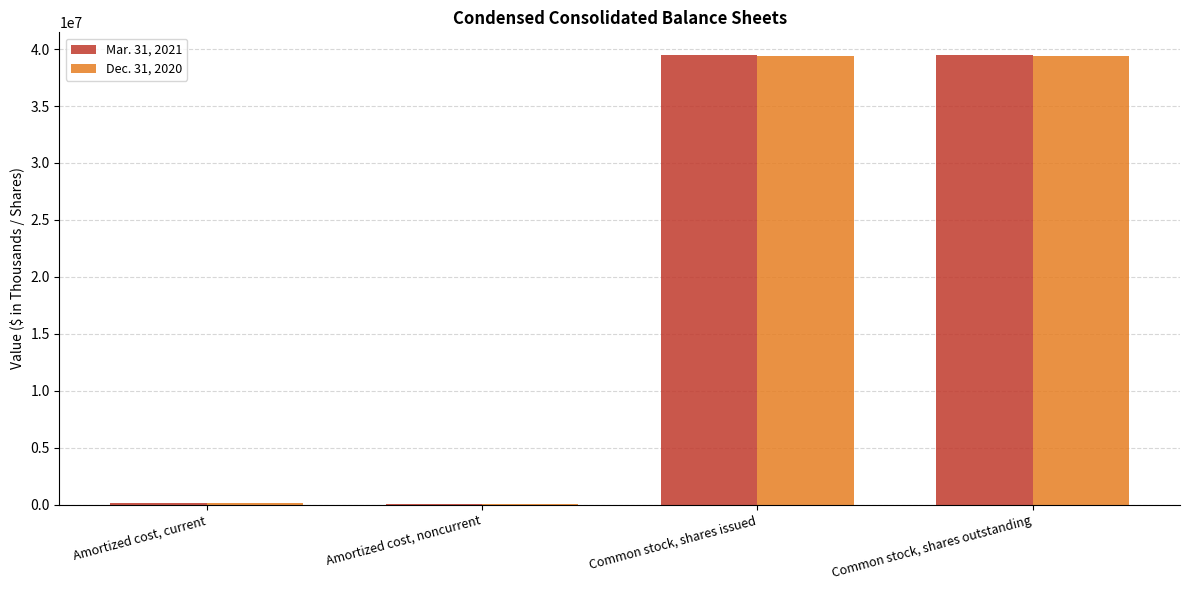

The Dec. 31, 2020 series shows 39401976 at Common stock, shares outstanding. True or false?

True